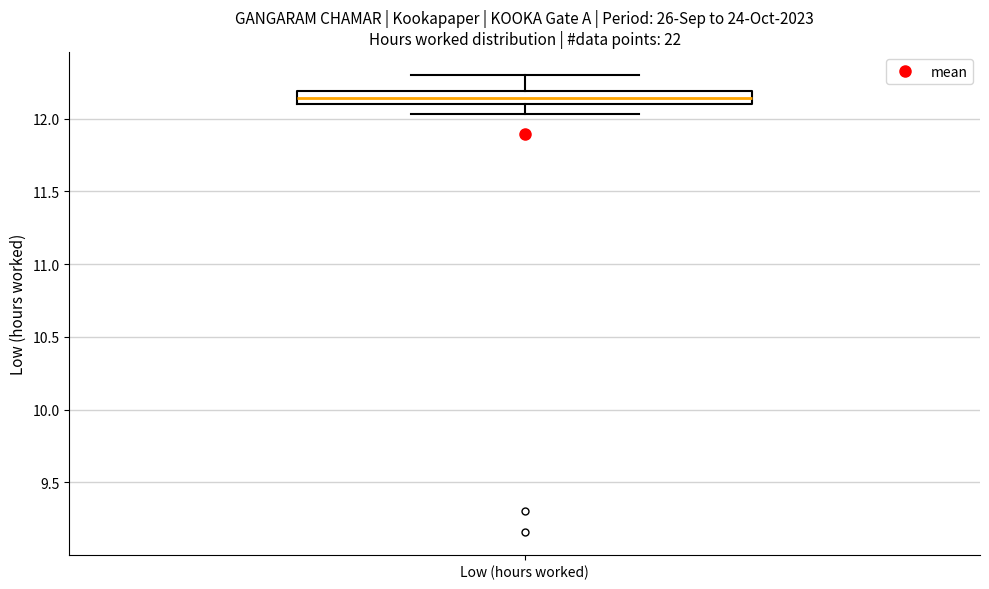

Transcribe this box plot: give where the median line is, the range the box spans, and where the two whiskers end, as read against the y-axis. The values are not printed on the chart, so give them approximately, as read against the axis.

median 12.15, box 12.10 to 12.20, whiskers 12.05 to 12.30